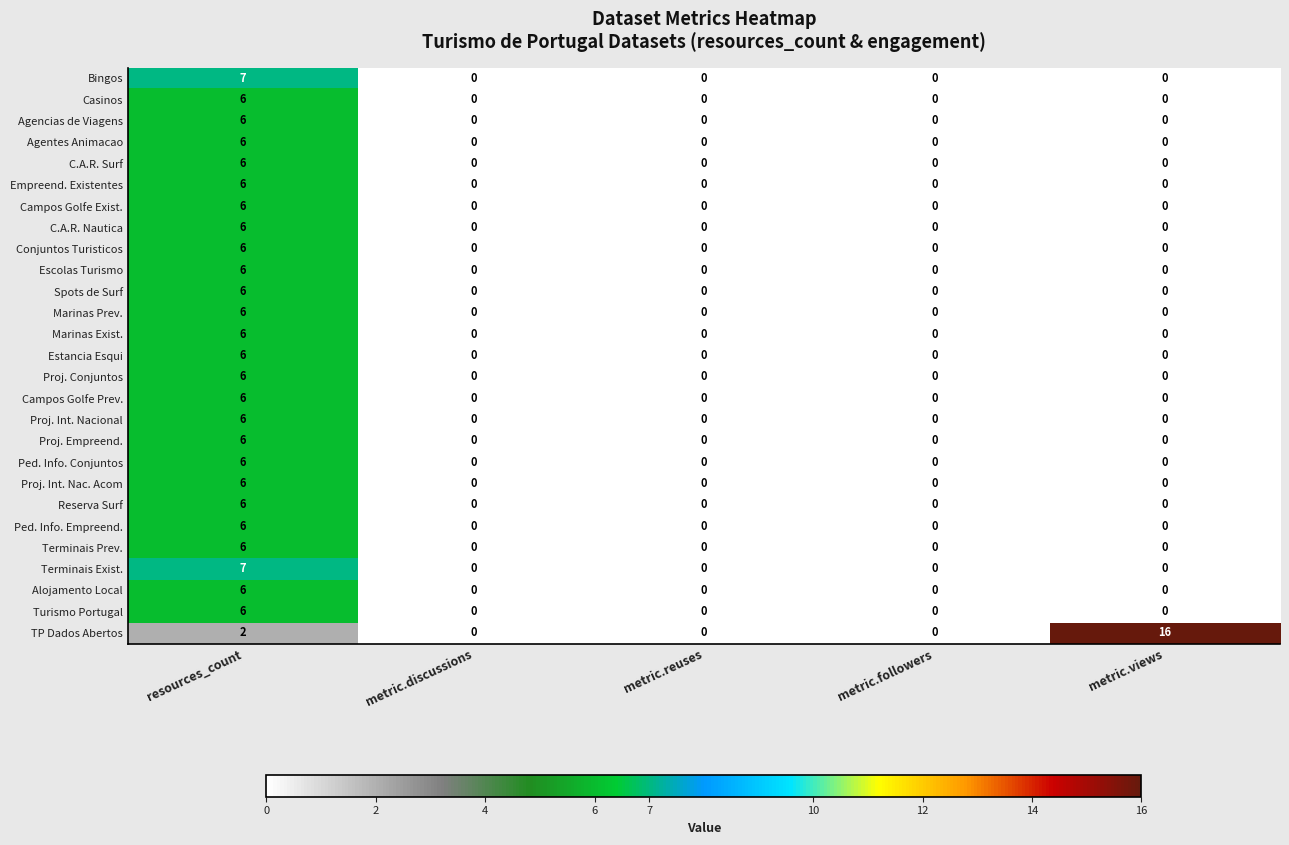

How many values in the Reserva Surf series exceed 0?

1